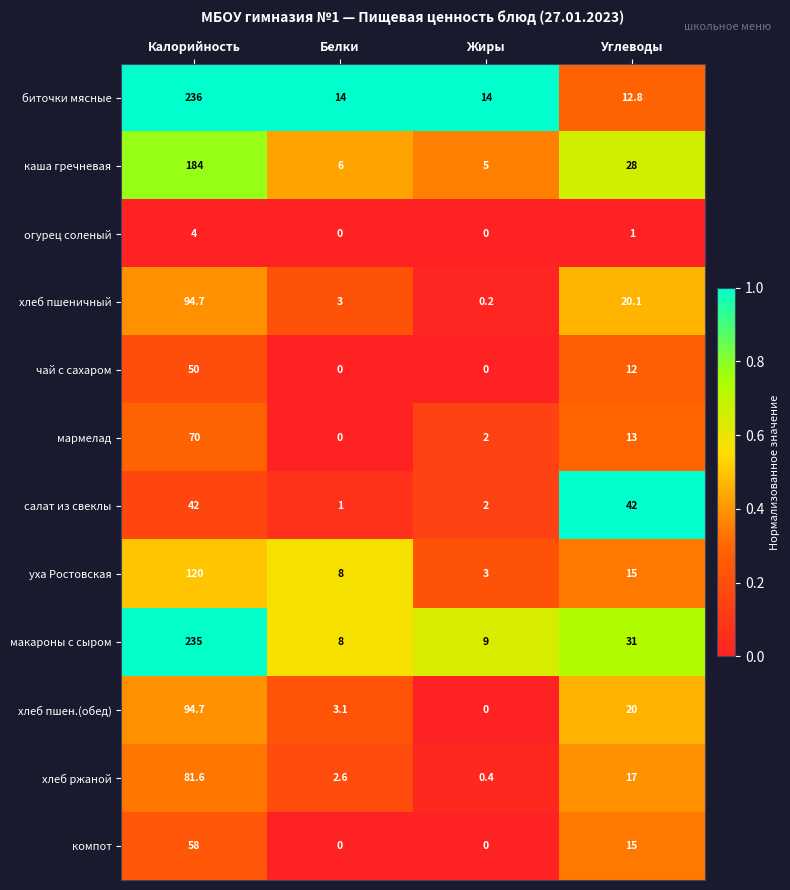

Is the value of мармелад at Калорийность greater than the value of макароны с сыром at Углеводы?

Yes